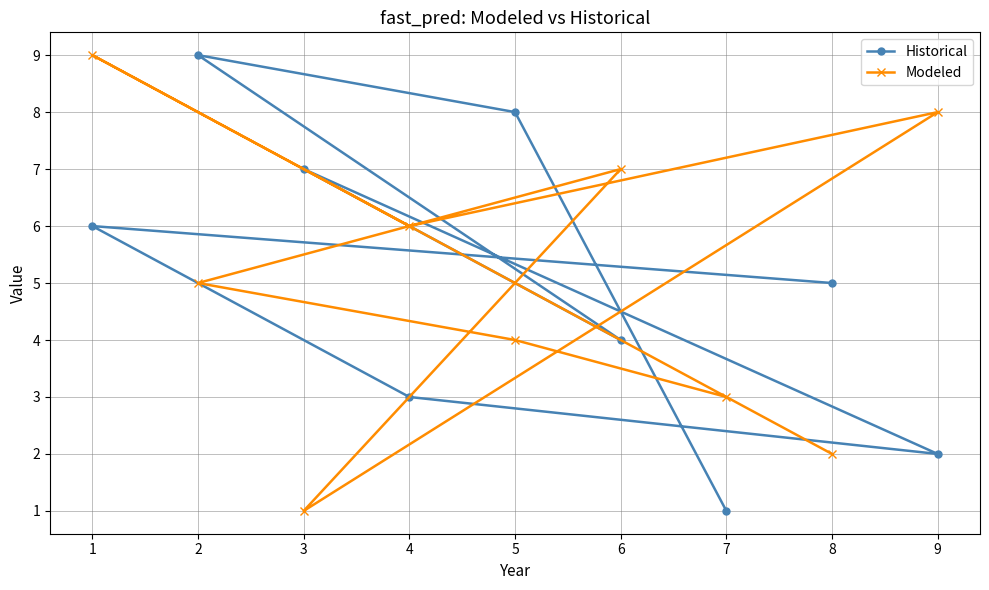

What is the maximum value shown in the chart?

9